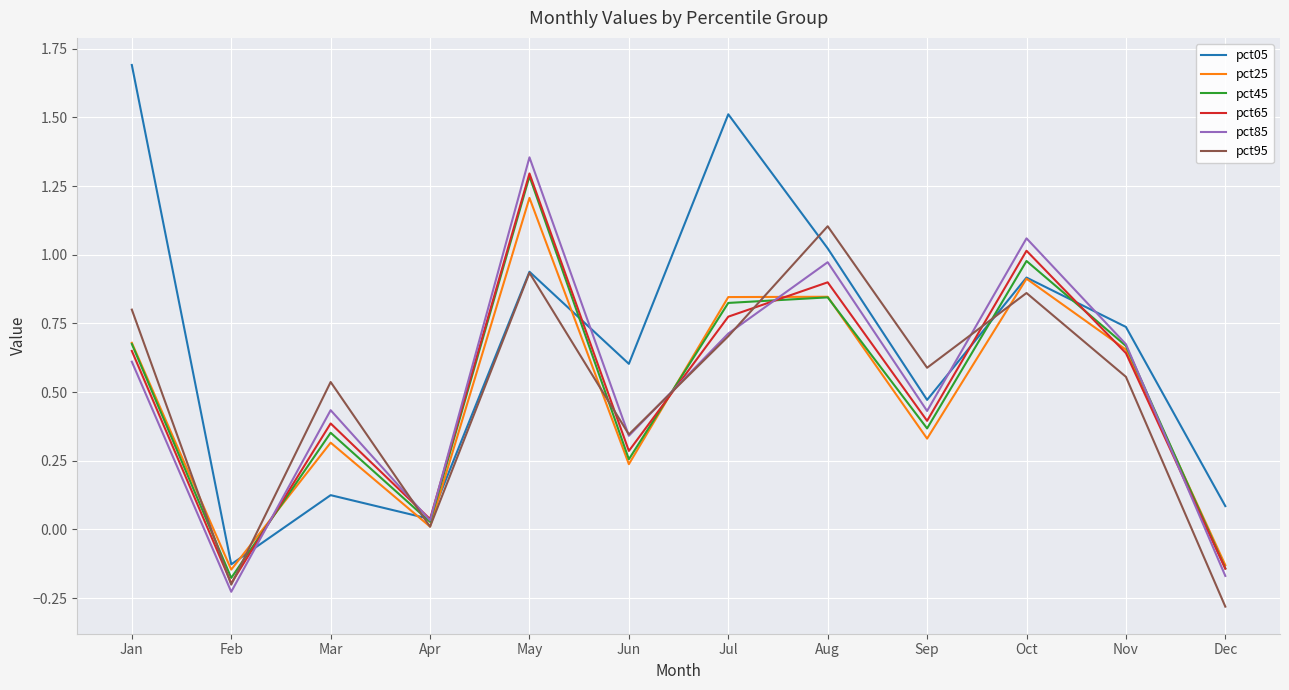

True or false: pct25 has a value of 0.3 at Mar.

True